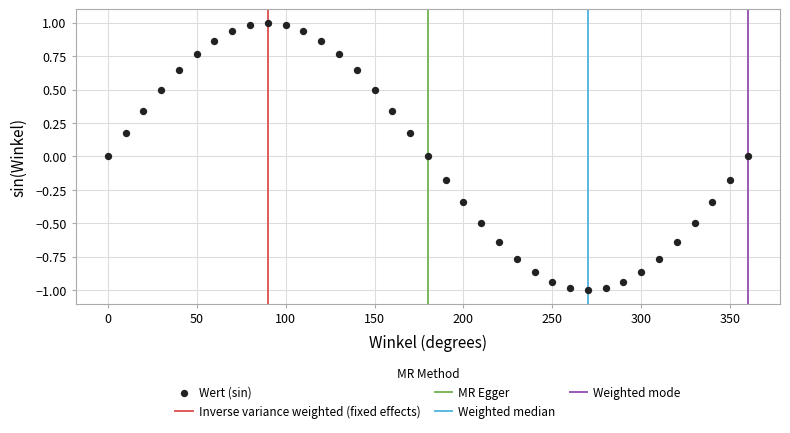

What is the range of X values (max minus min)?

360.0